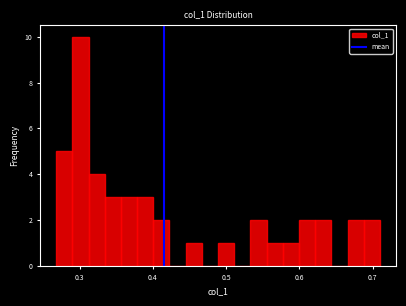

Read against the x-axis, roughly where is the centre of the tallest bar?

0.30